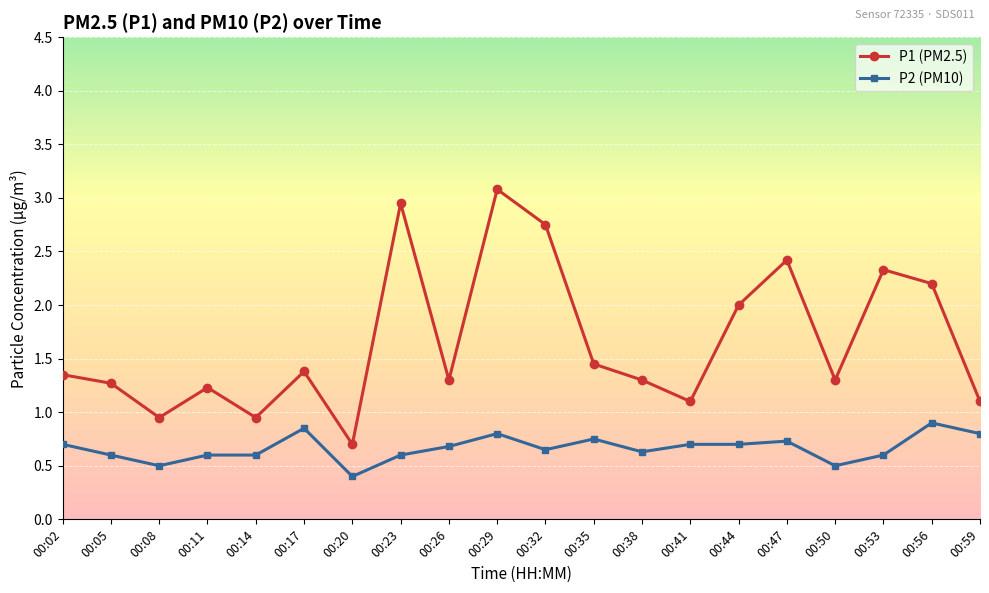

What are all the series names shown in the legend?

P1 (PM2.5), P2 (PM10)